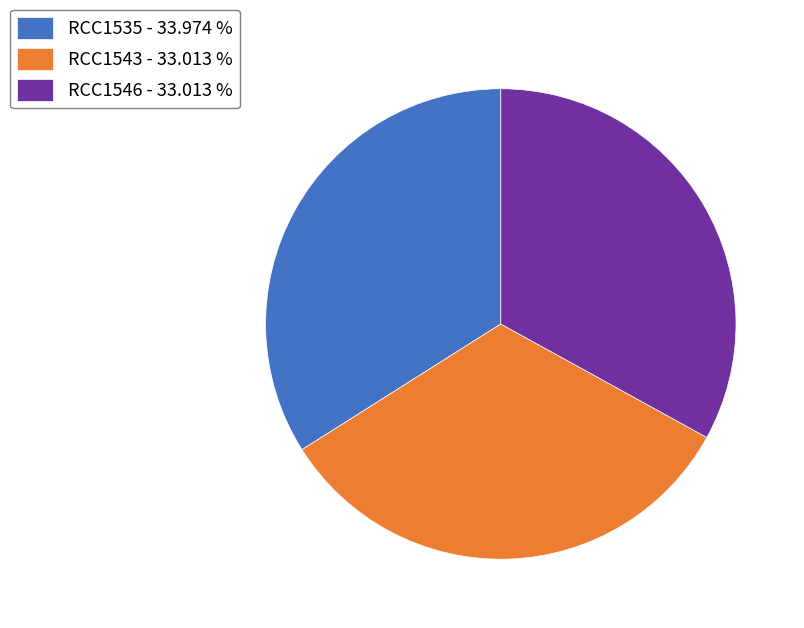

Does any single category account for the majority?

No